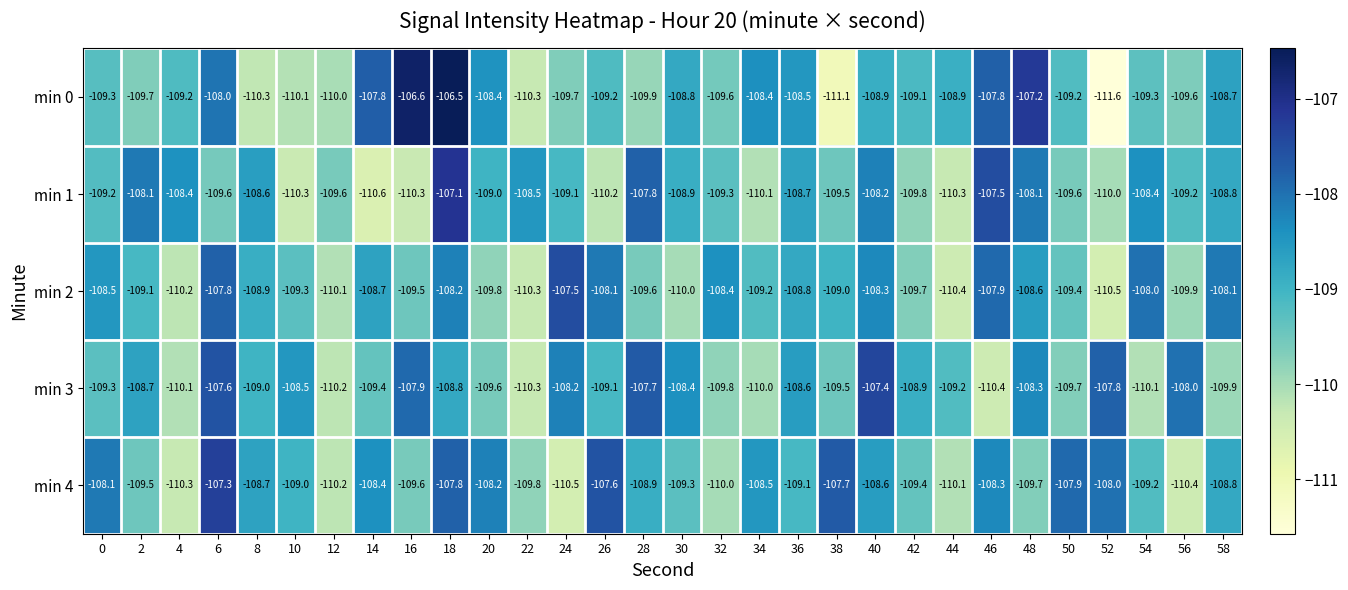

Rank the series by their maximum value, from highest to lowest.

min 0, min 1, min 4, min 3, min 2